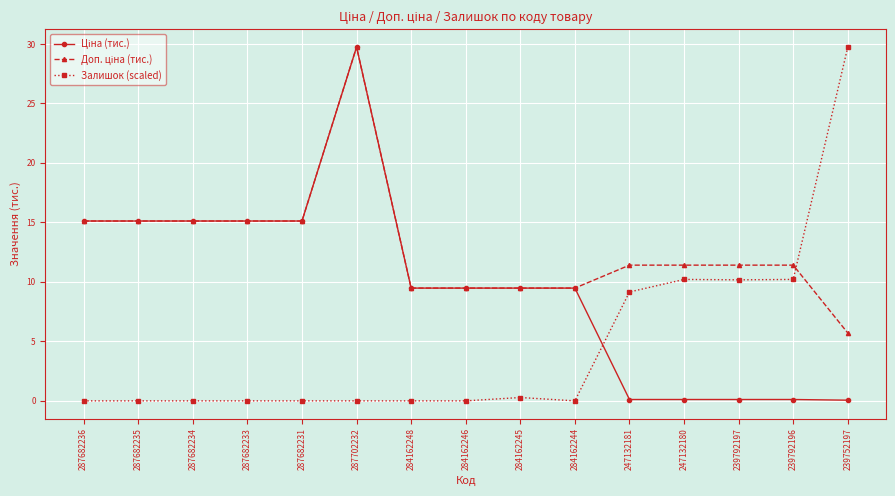

What is the spread (max minus min) of values at 287682233?

15.1